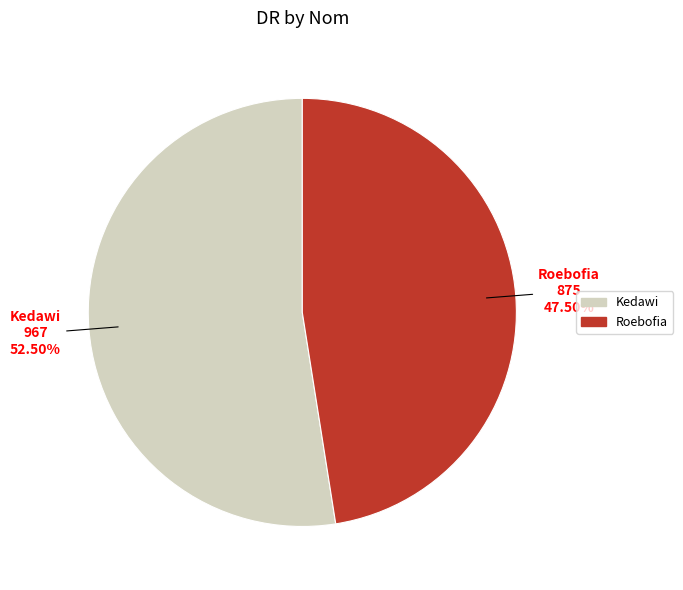

Is there any slice that represents more than half of the pie?

Yes